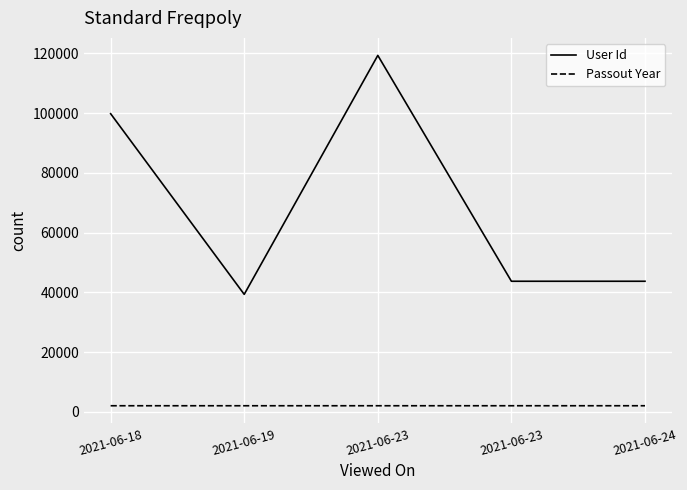

Reading left to right, transcribe all the data shown in this chart.

User Id: 2021-06-18=99812	2021-06-19=39315	2021-06-23=119334	2021-06-23=43705	2021-06-24=43705
Passout Year: 2021-06-18=2016	2021-06-19=2015	2021-06-23=2016	2021-06-23=2017	2021-06-24=2017